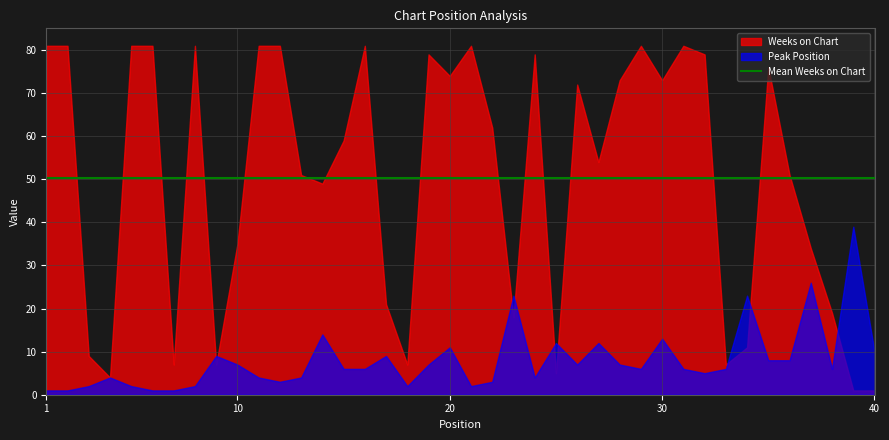

Is the value of Weeks on Chart at 2 greater than the value of Peak Position at 16?

Yes